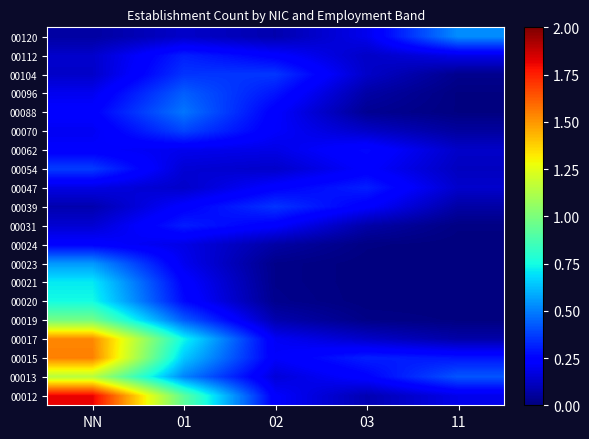

Reading left to right, transcribe all the data shown in this chart.

00012: NN=1.8	01=0.9	02=0.2	03=0.1	11=0.2
00013: NN=1.1	01=0.5	02=0.2	03=0.2	11=0.4
00015: NN=1.5	01=0.6	02=0.2	03=0.3	11=0.3
00017: NN=1.5	01=0.7	02=0.2	03=0.1	11=0.1
00019: NN=1.0	01=0.4	02=0.1	03=0.0	11=0.0
00020: NN=0.7	01=0.3	02=0.0	03=0.0	11=0.0
00021: NN=0.7	01=0.2	02=0.0	03=0.0	11=0.0
00023: NN=0.6	01=0.2	02=0.0	03=0.0	11=0.0
00024: NN=0.2	01=0.2	02=0.1	03=0.0	11=0.0
00031: NN=0.1	01=0.3	02=0.2	03=0.1	11=0.0
00039: NN=0.1	01=0.2	02=0.4	03=0.2	11=0.1
00047: NN=0.2	01=0.1	02=0.2	03=0.3	11=0.1
00054: NN=0.4	01=0.2	02=0.1	03=0.2	11=0.1
00062: NN=0.2	01=0.2	02=0.2	03=0.3	11=0.1
00070: NN=0.2	01=0.4	02=0.2	03=0.1	11=0.1
00088: NN=0.2	01=0.5	02=0.2	03=0.0	11=0.0
00096: NN=0.2	01=0.4	02=0.3	03=0.1	11=0.0
00104: NN=0.1	01=0.4	02=0.4	03=0.1	11=0.0
00112: NN=0.1	01=0.3	02=0.2	03=0.1	11=0.2
00120: NN=0.1	01=0.1	02=0.1	03=0.2	11=0.5